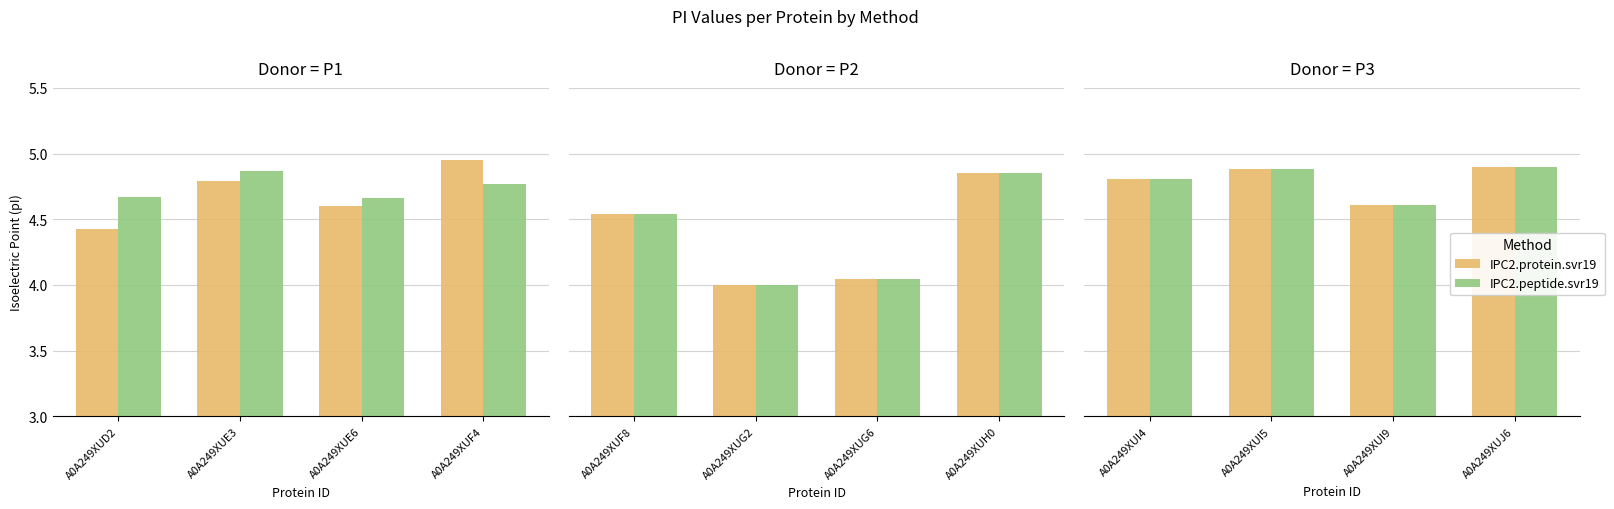

Rank the series by their maximum value, from highest to lowest.

IPC2.protein.svr19, IPC2.peptide.svr19